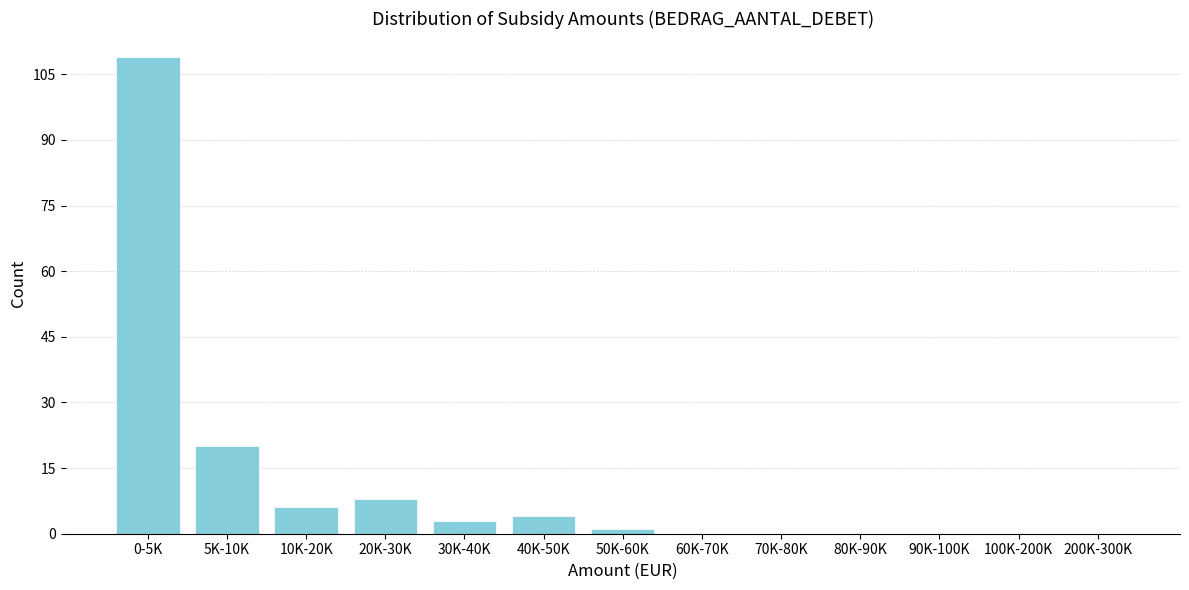

Reading right to left, what are all the values shown in this chart?

200K-300K=0	100K-200K=0	90K-100K=0	80K-90K=0	70K-80K=0	60K-70K=0	50K-60K=1	40K-50K=4	30K-40K=3	20K-30K=8	10K-20K=6	5K-10K=20	0-5K=109